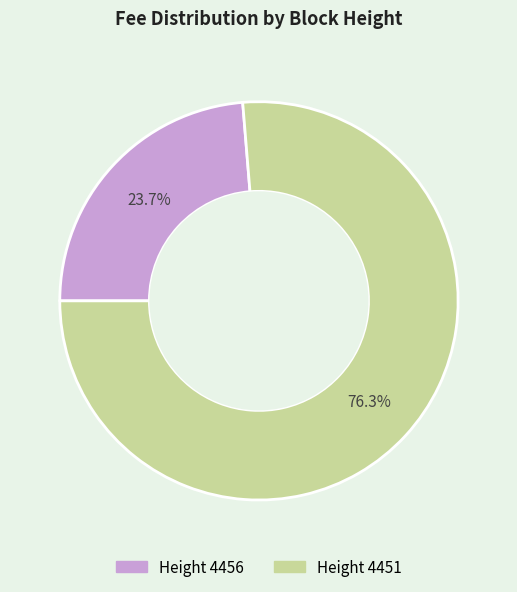

Count the number of slices in the pie.

2